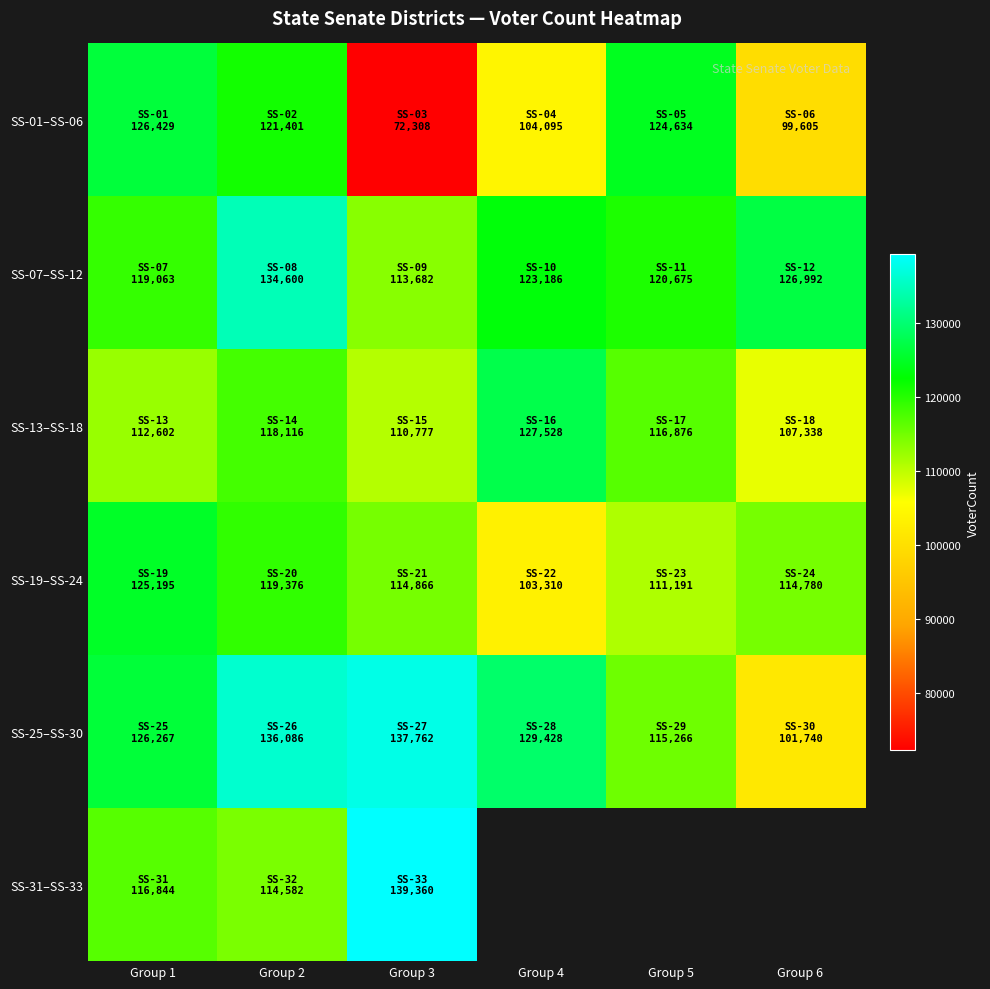

What is the minimum value for SS-19–SS-24?

103310.0